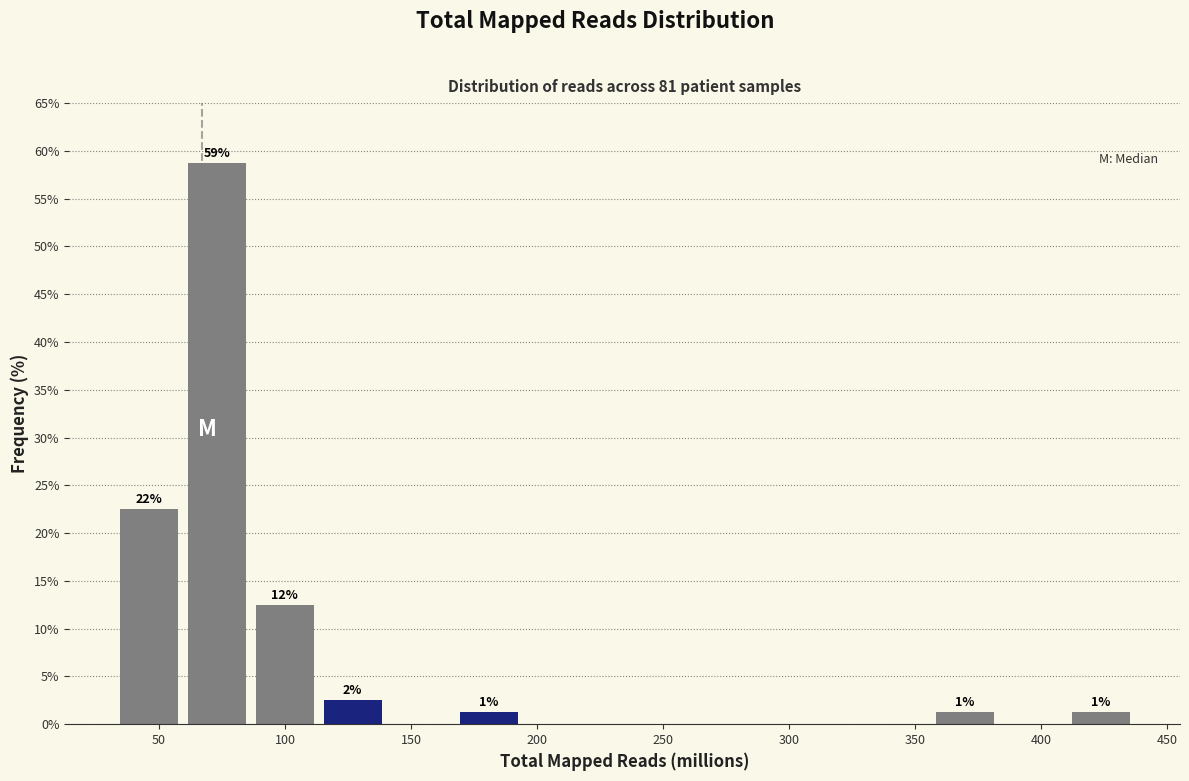

Which range on the x-axis has the tallest bar?

60 to 85